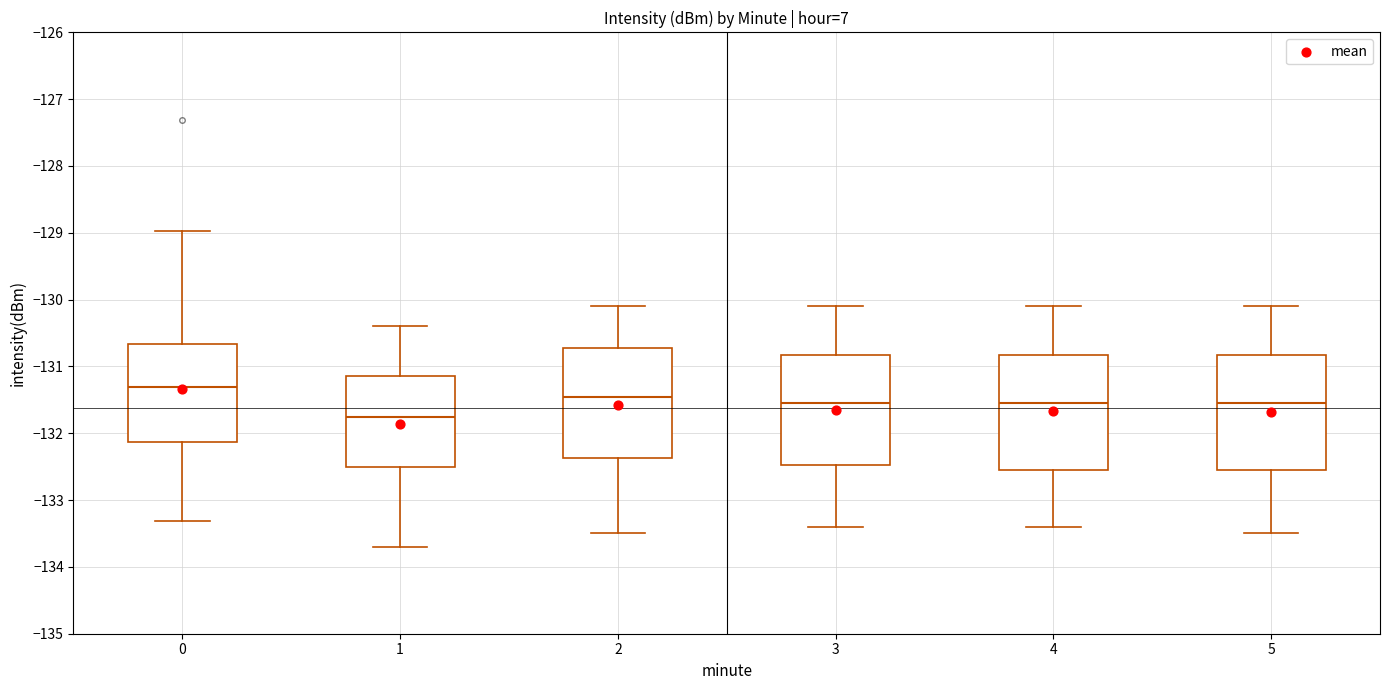

Reading left to right, transcribe this box plot: for each box, give where its median line is, the range the box spans, and where its two whiskers end, as read against the y-axis. The values are not printed on the chart, so give them approximately, as read against the axis.

0: median -131.3, box -132.1 to -130.7, whiskers -133.3 to -129.0
1: median -131.8, box -132.5 to -131.1, whiskers -133.7 to -130.4
2: median -131.4, box -132.4 to -130.7, whiskers -133.5 to -130.1
3: median -131.5, box -132.5 to -130.8, whiskers -133.4 to -130.1
4: median -131.5, box -132.5 to -130.8, whiskers -133.4 to -130.1
5: median -131.5, box -132.5 to -130.8, whiskers -133.5 to -130.1